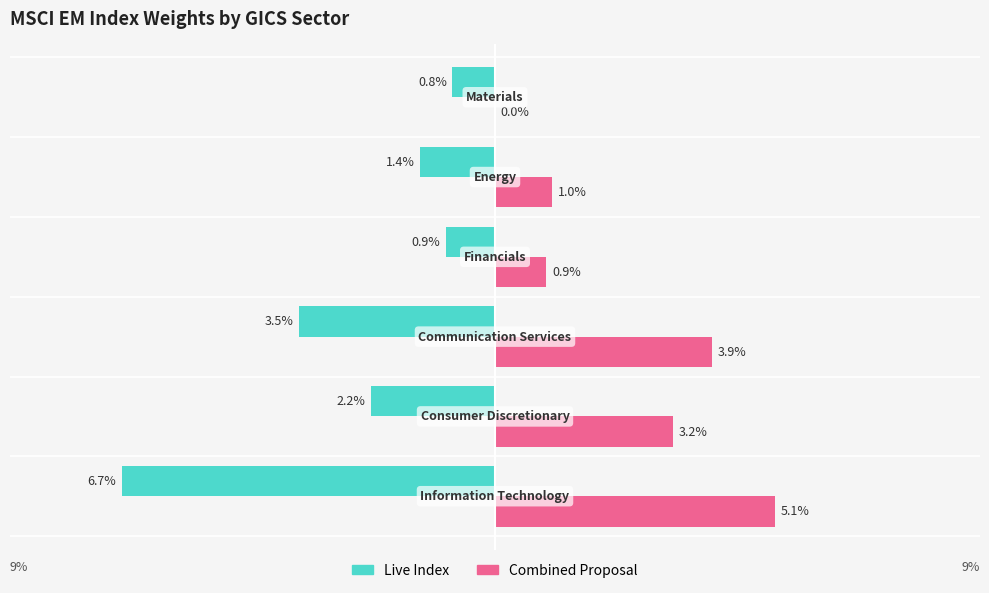

What are all the series names shown in the legend?

Live Index, Combined Proposal